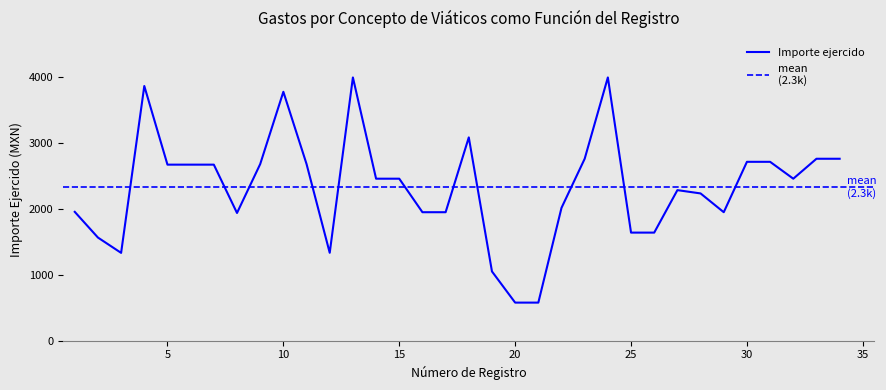

What is the smallest value displayed?

575.3